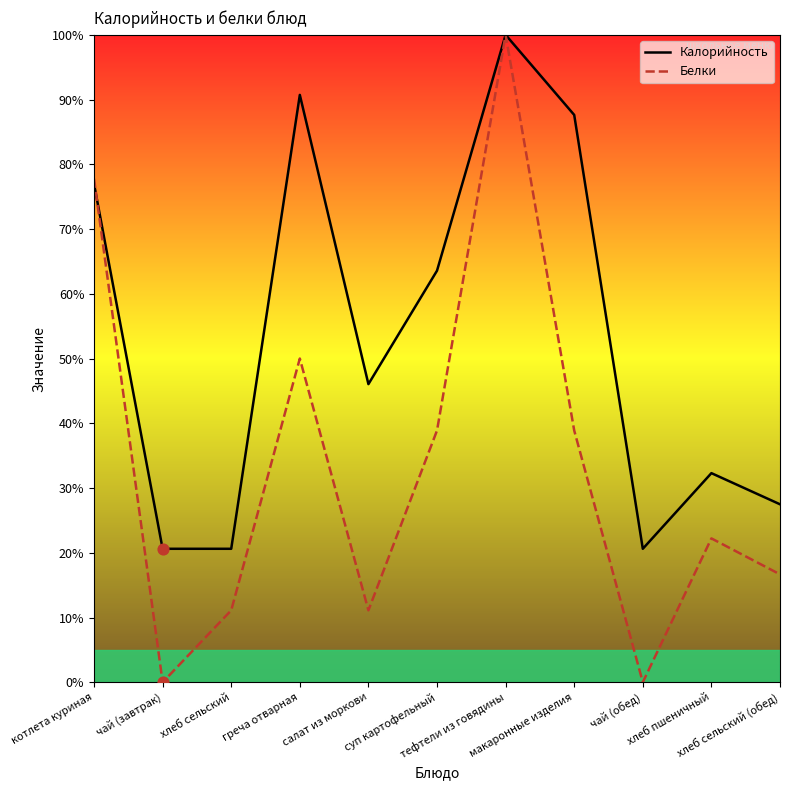

What are all the series names shown in the legend?

Калорийность, Белки